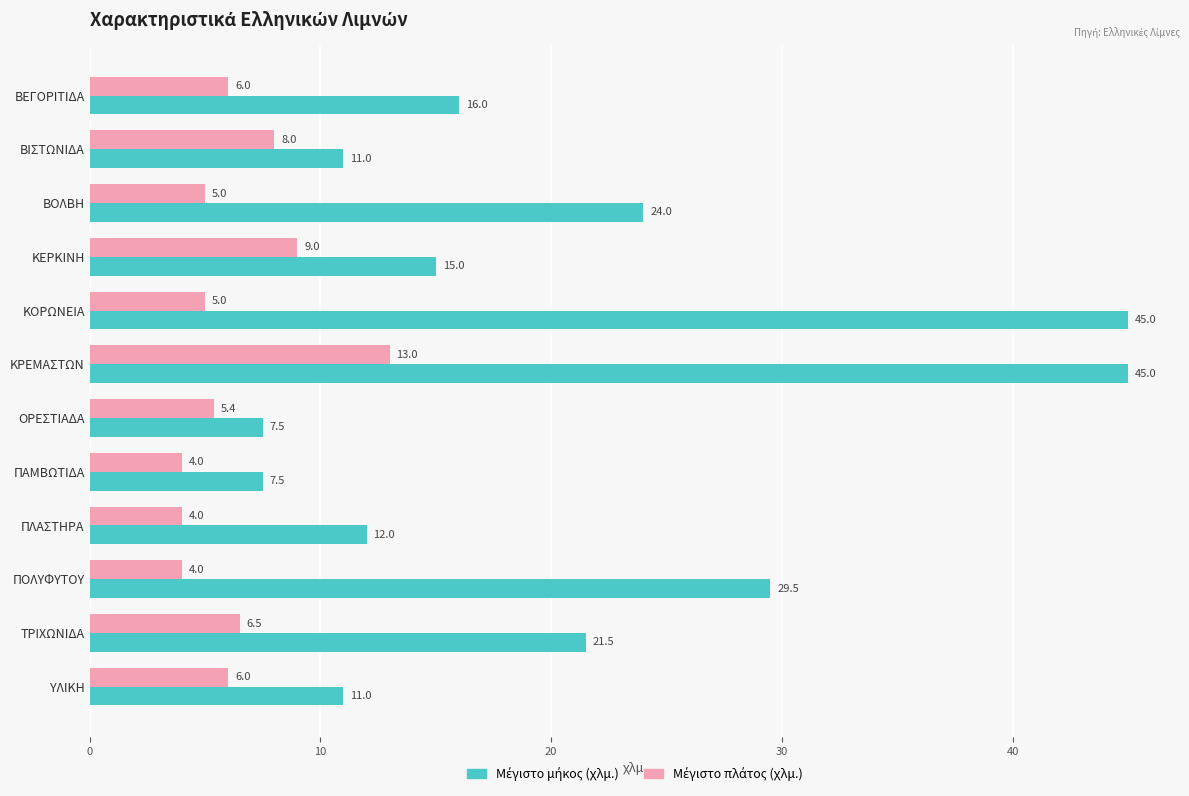

What is the difference between the highest and lowest values at ΥΛΙΚΗ?

5.0